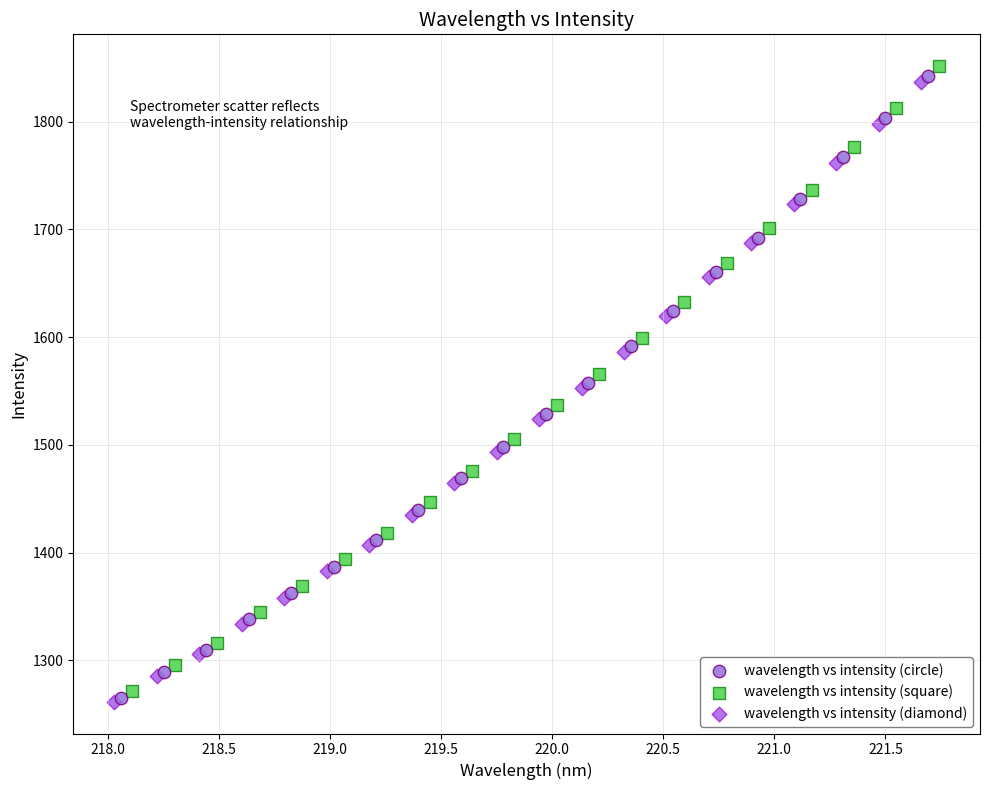

Which series has the largest Y range (max minus min)?

wavelength vs intensity (square)